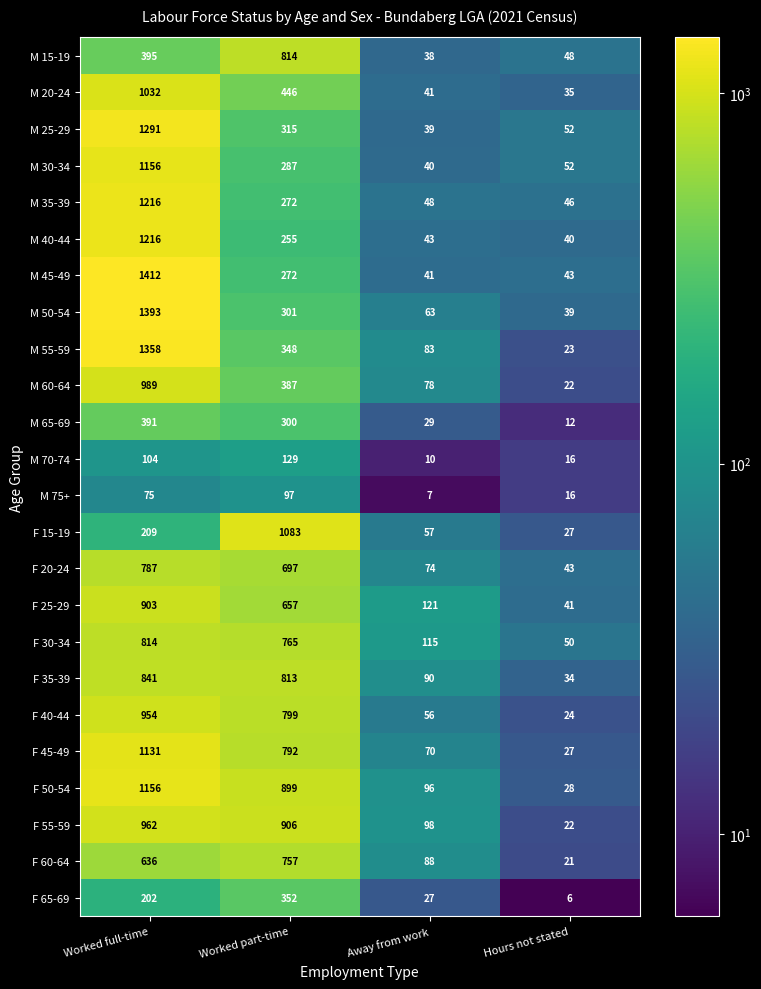

What is the sum of the M 55-59 values at Away from work and Hours not stated?

106